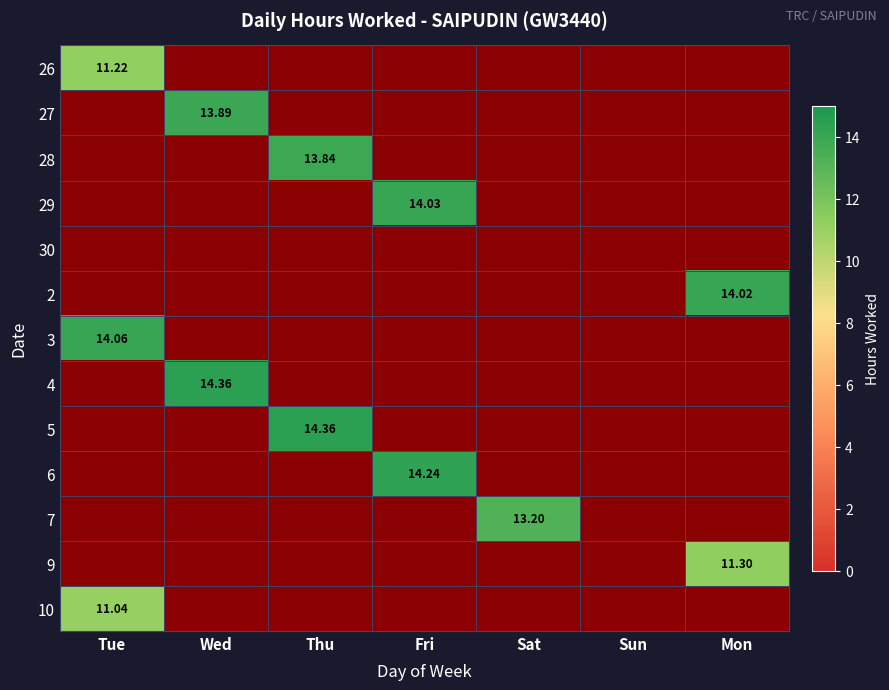

True or false: 28 has a value of -7.6 at Sat.

False